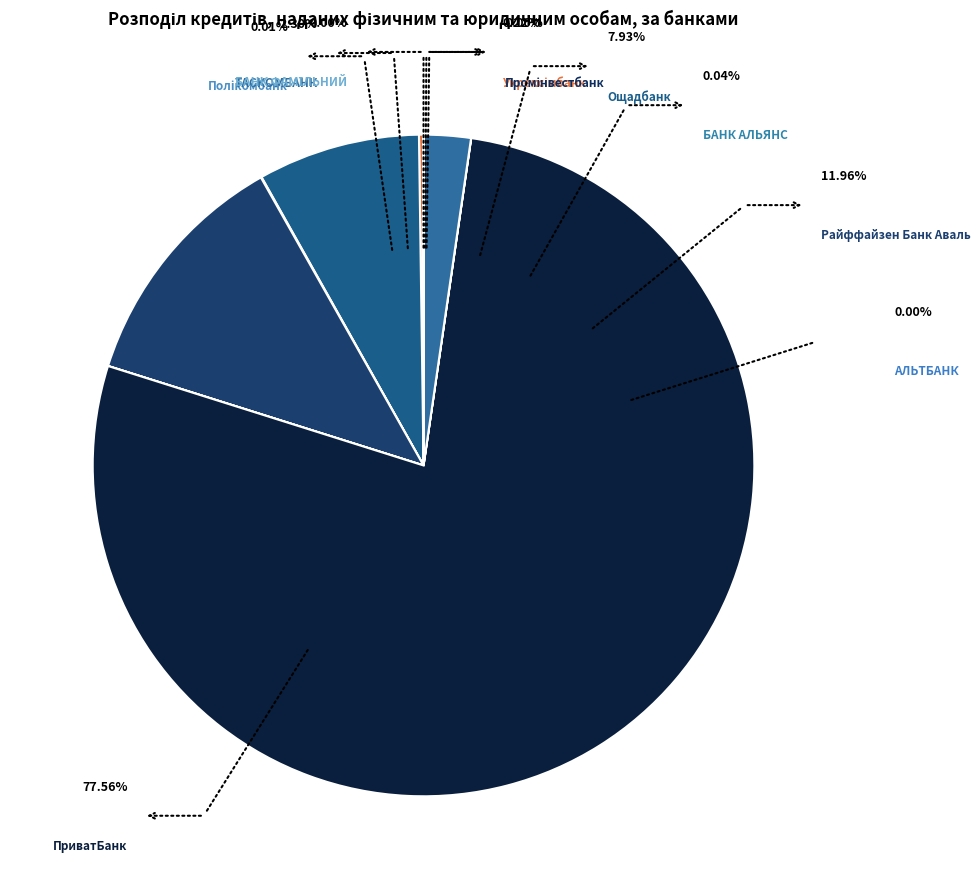

The Полікомбанк slice represents 0% of the pie. True or false?

True